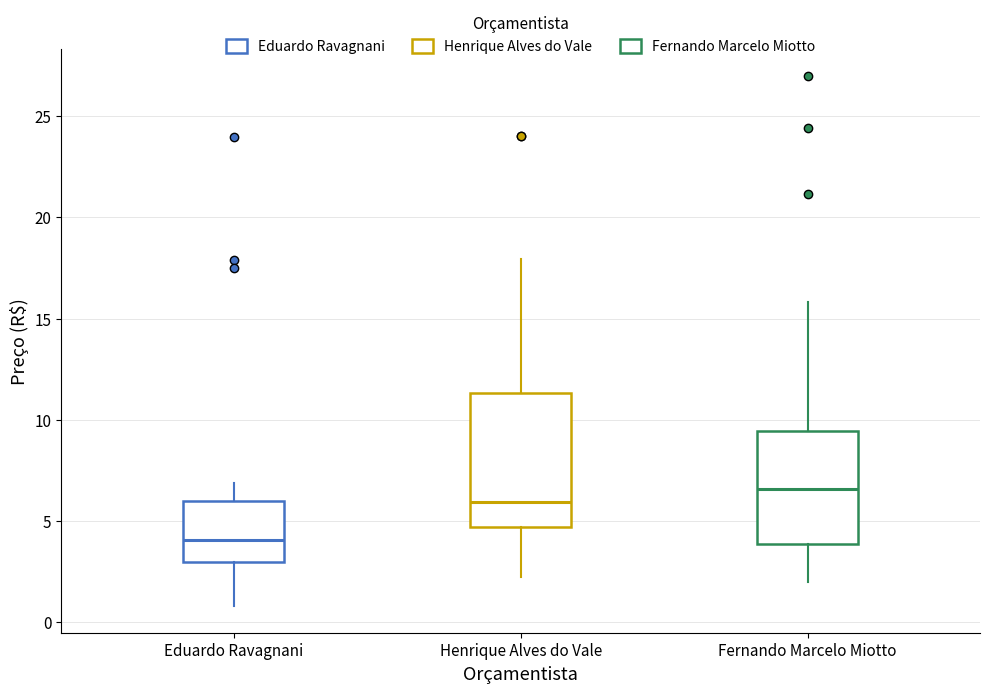

Which box has the lowest median line?

Eduardo Ravagnani